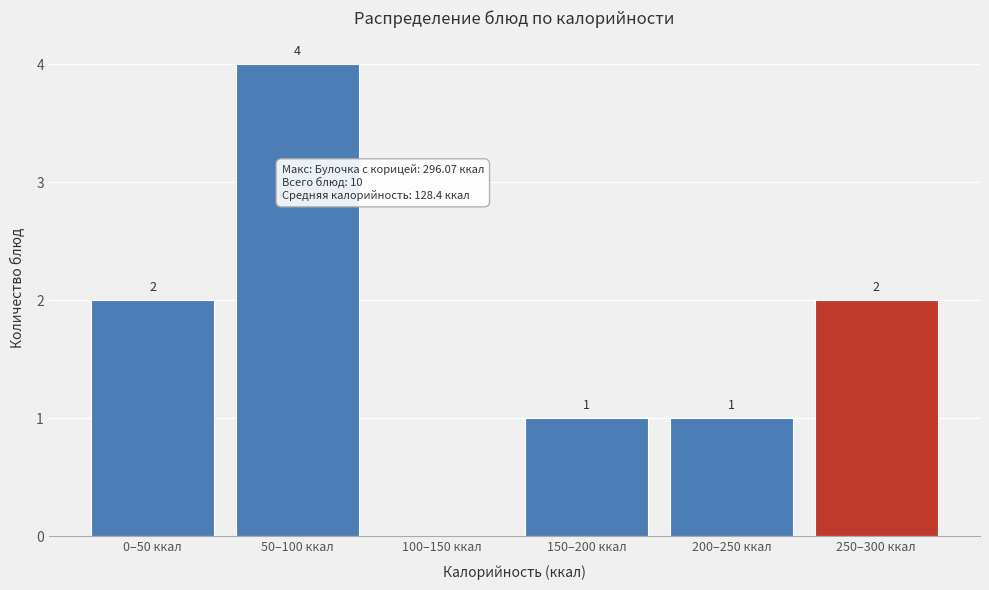

Reading right to left, what are all the values shown in this chart?

250–300 ккал=2	200–250 ккал=1	150–200 ккал=1	100–150 ккал=0	50–100 ккал=4	0–50 ккал=2